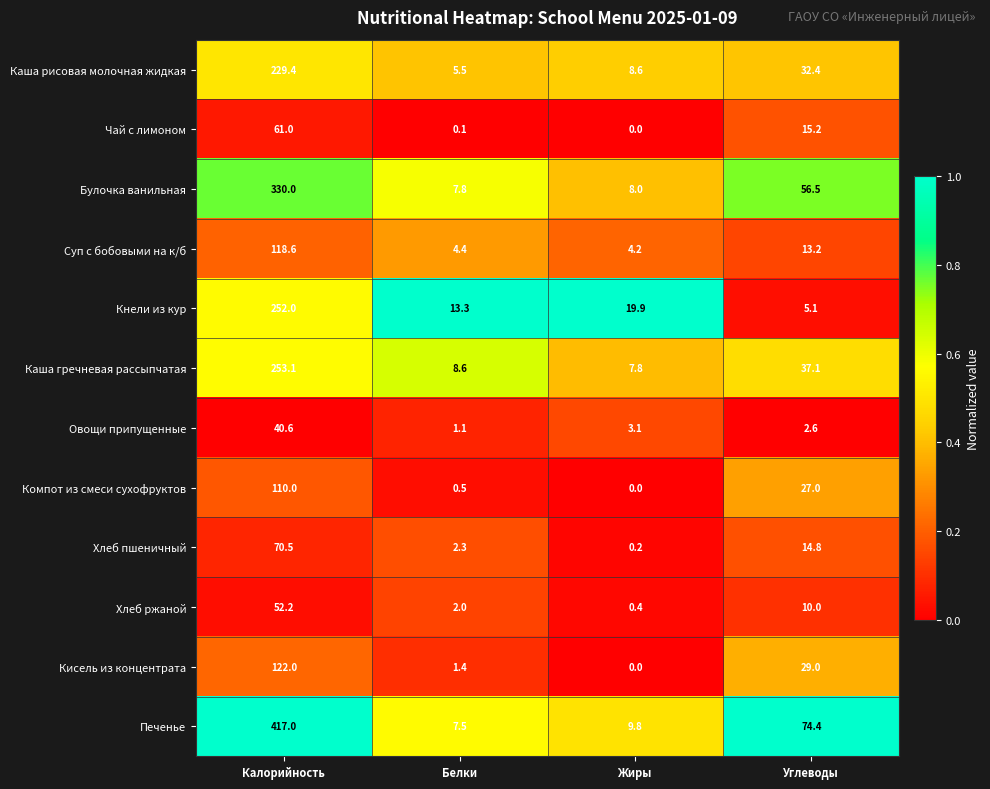

What is the greatest value displayed?

417.0